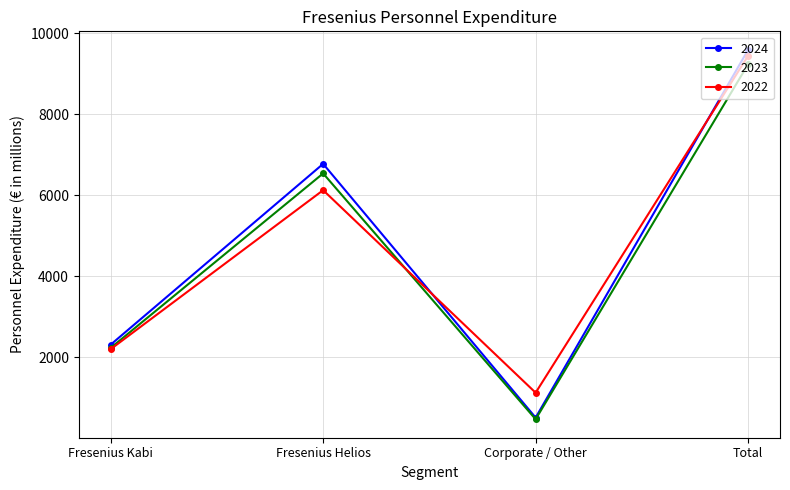

Reading left to right, list all the values displayed in this chart.

2024: 2308	6771	507	9586
2023: 2227	6535	467	9229
2022: 2196	6121	1122	9439